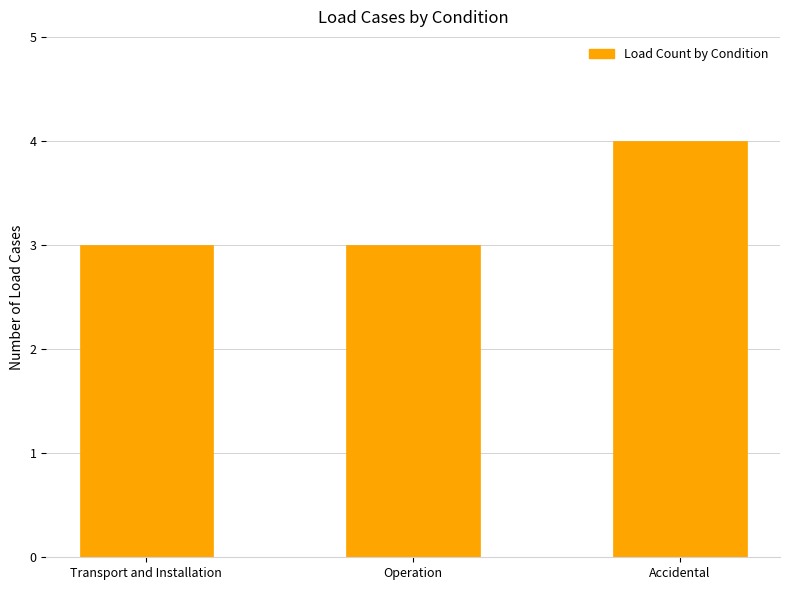

What is the average value?

3